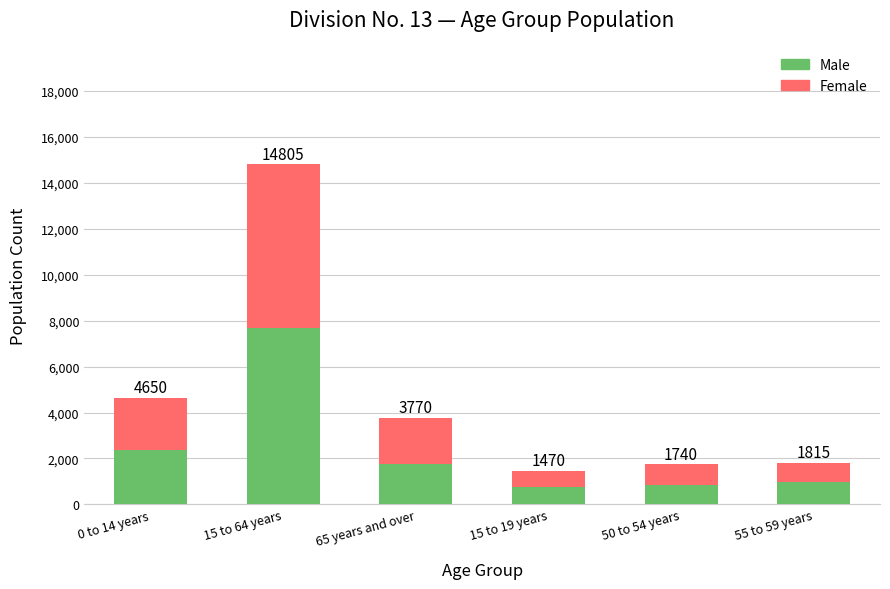

What is the difference between the maximum and second lowest values in the Female series?

6275